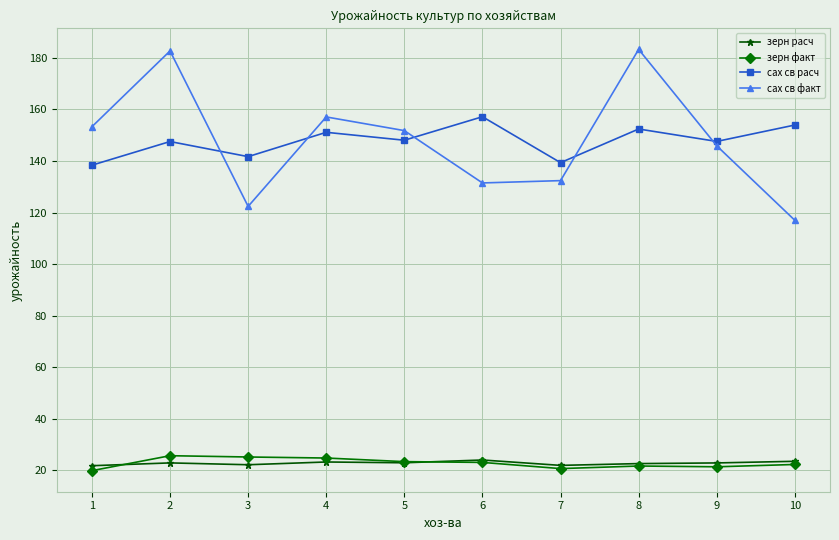

Count the number of categories in the chart.

10